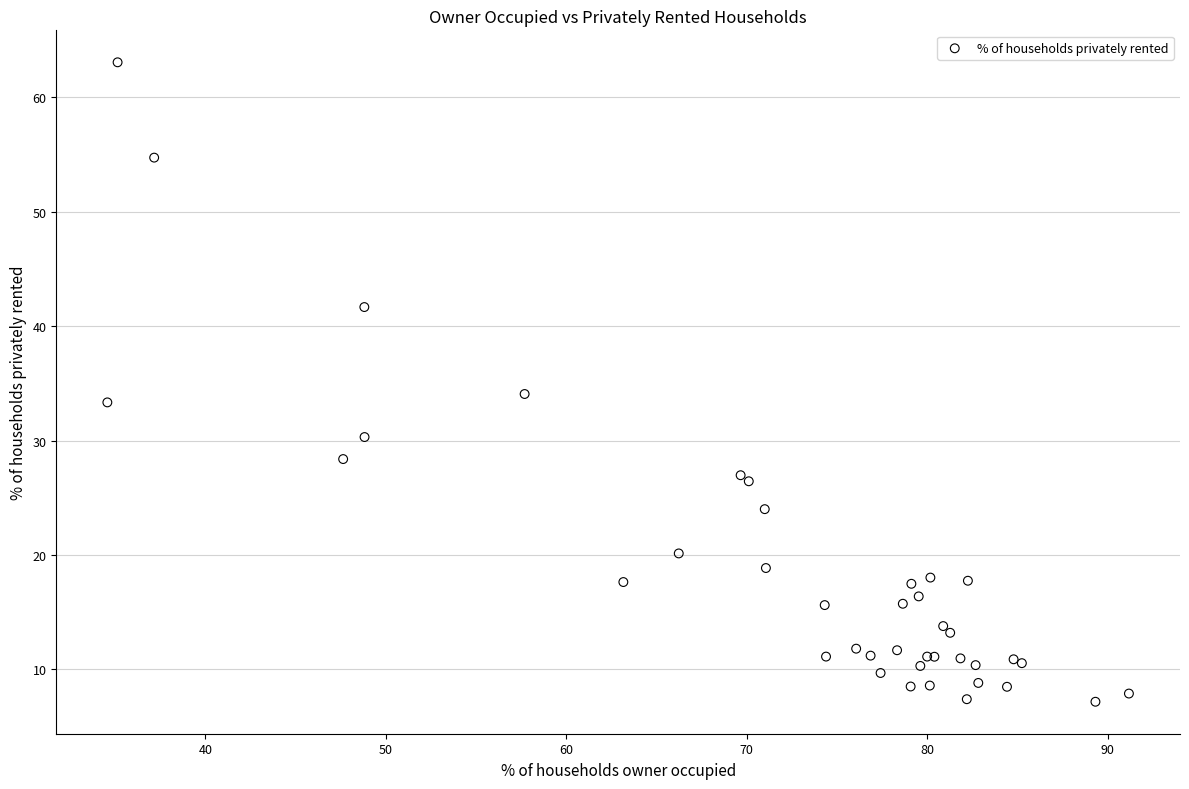

What Y value in the scatter plot is closest to 35?

34.1